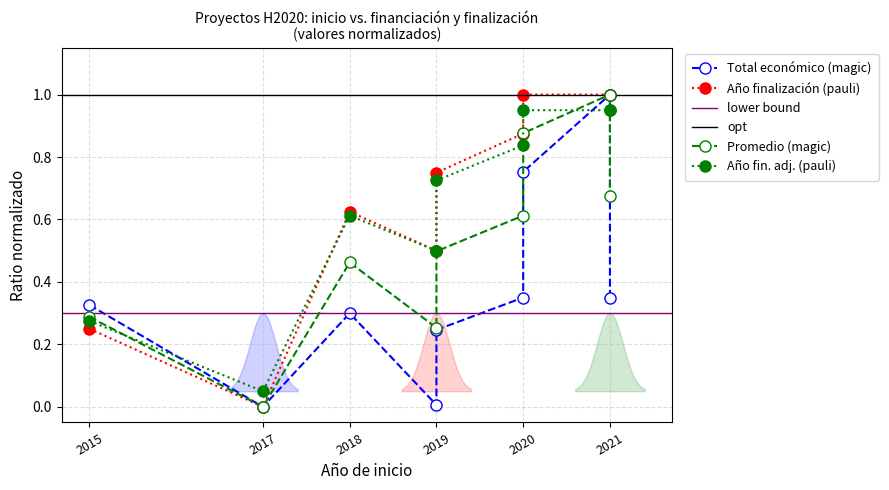

Is the value of Año de finalización at 2018 greater than the value of Total económico at 2021?

No